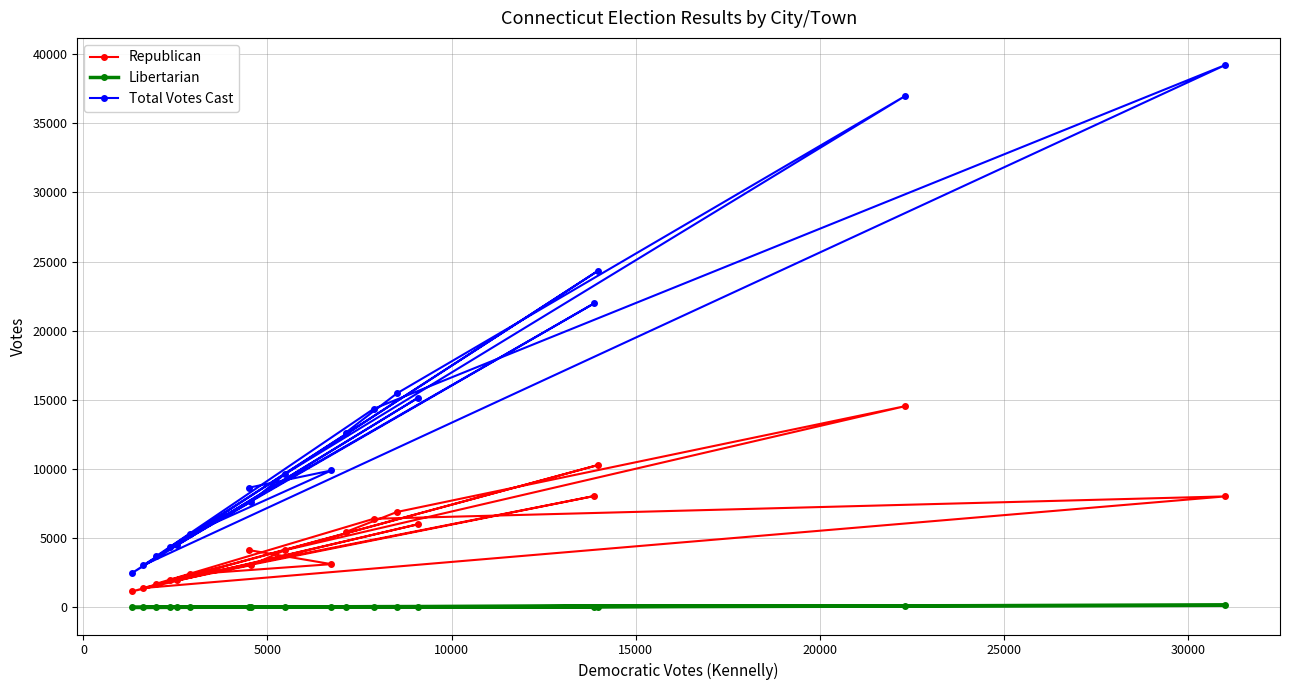

What is the minimum value shown in the chart?

8